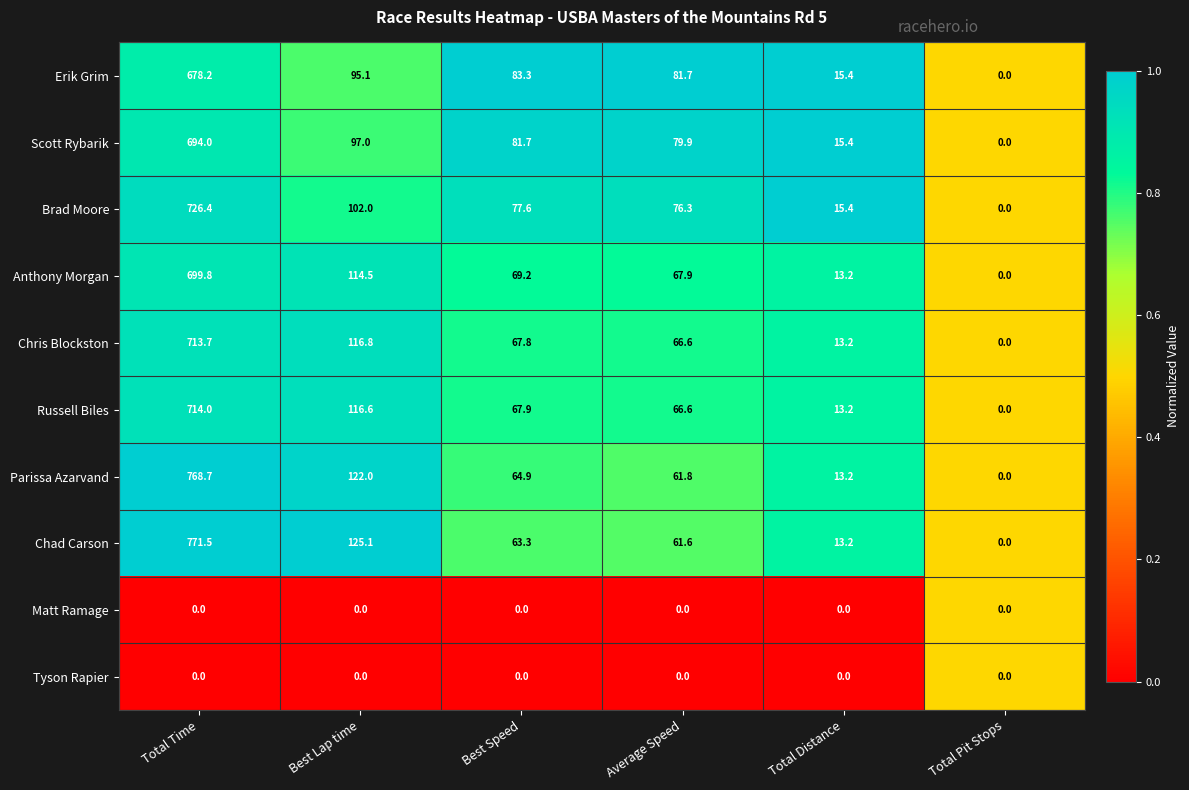

True or false: Anthony Morgan has a value of 114.5 at Best Lap time.

True